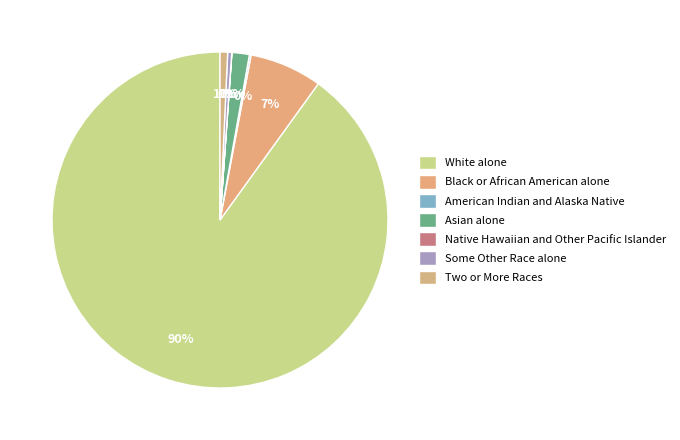

What portion of the pie excludes Black or African American alone?

93.0%